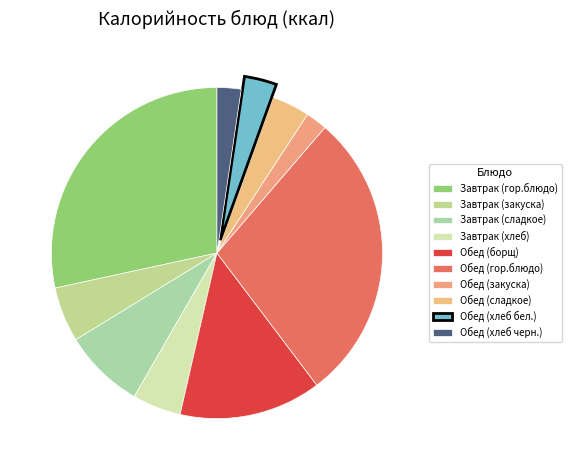

Count the number of slices in the pie.

10